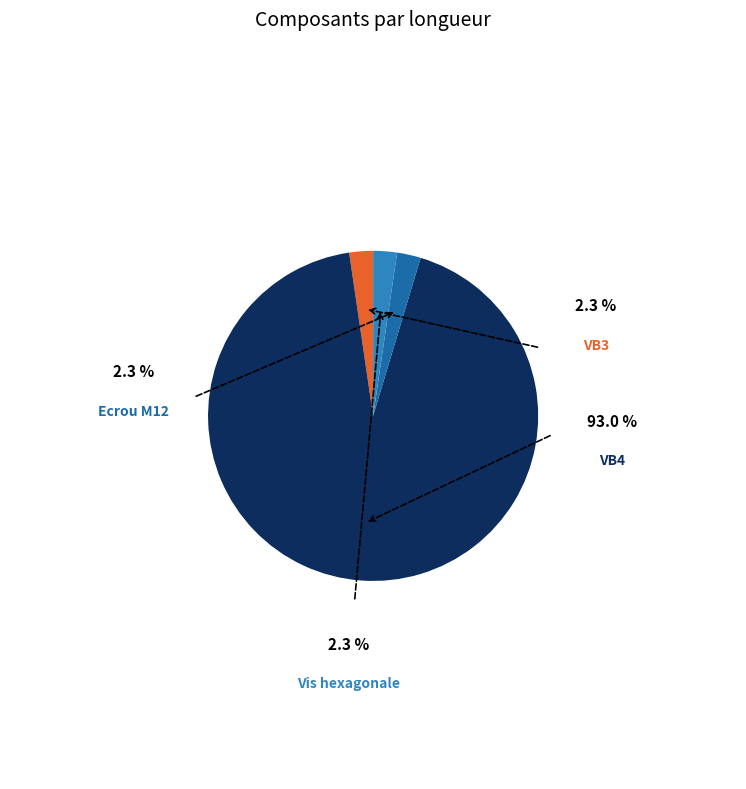

Do Vis hexagonale and VB4 together represent more than half of the pie?

Yes